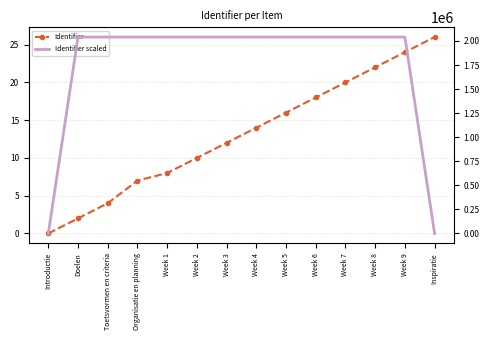

After their last crossing, which series has the higher values: Identifier scaled or Identifier?

Identifier